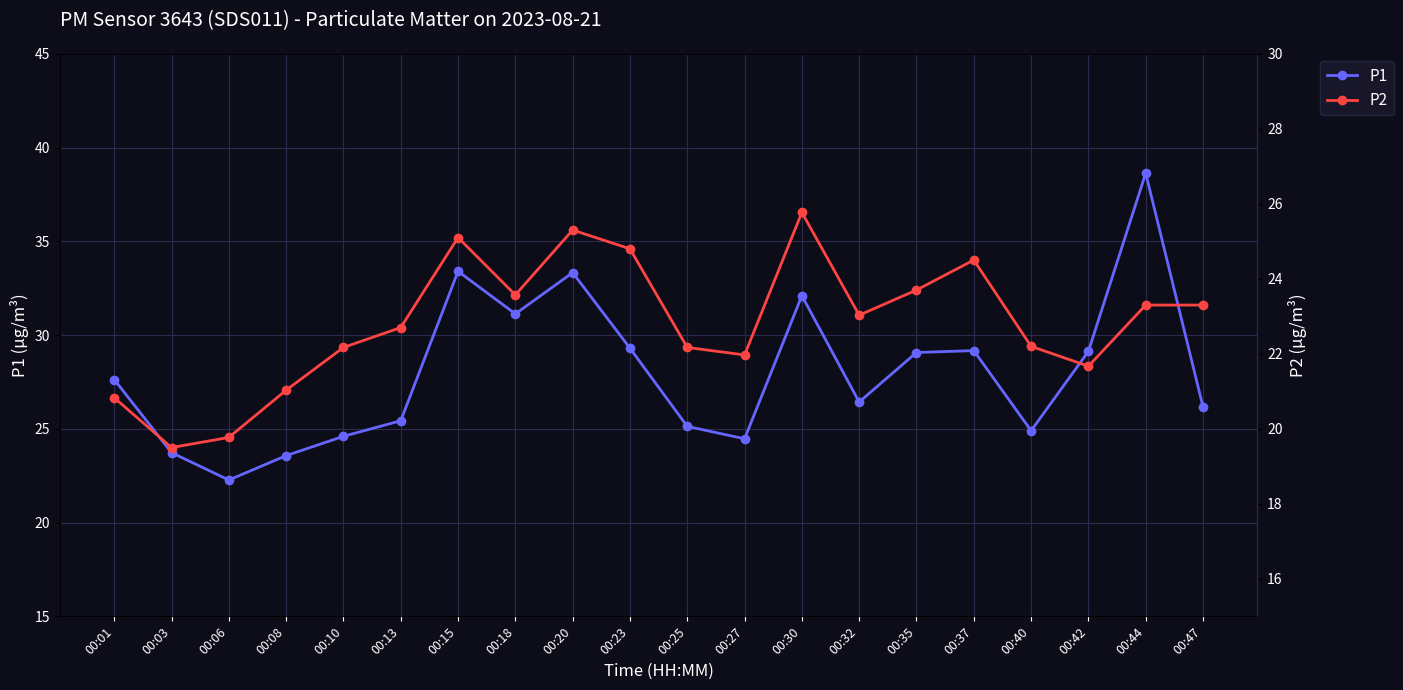

How many data points in P2 are less than 23?

10